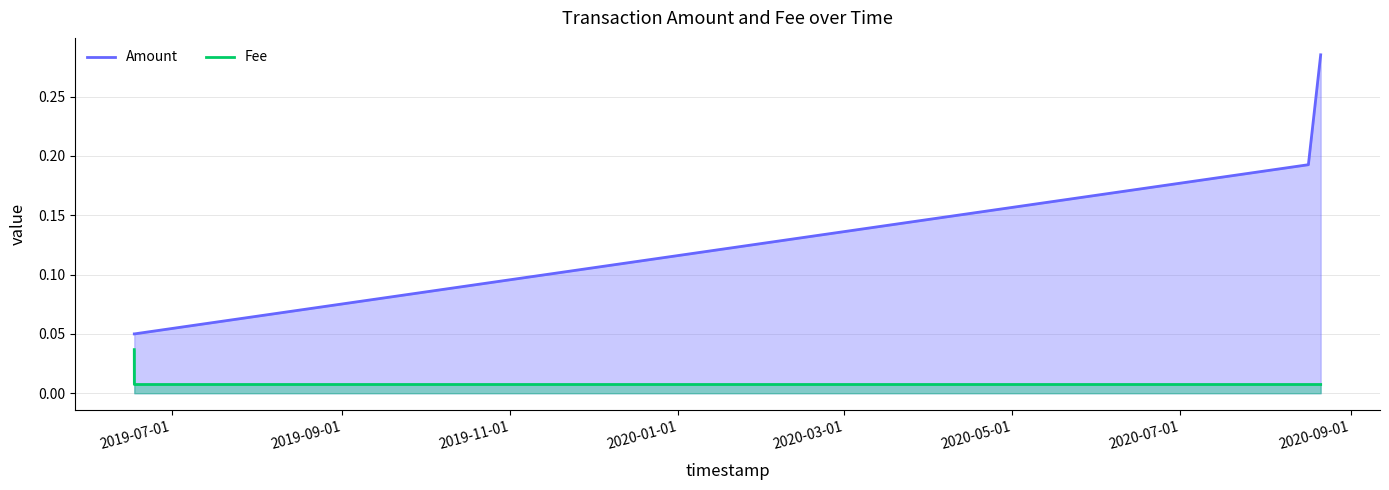

Reading left to right, list all the values displayed in this chart.

Amount: 0.1	0.1	0.2	0.3
Fee: 0.0	0.0	0.0	0.0